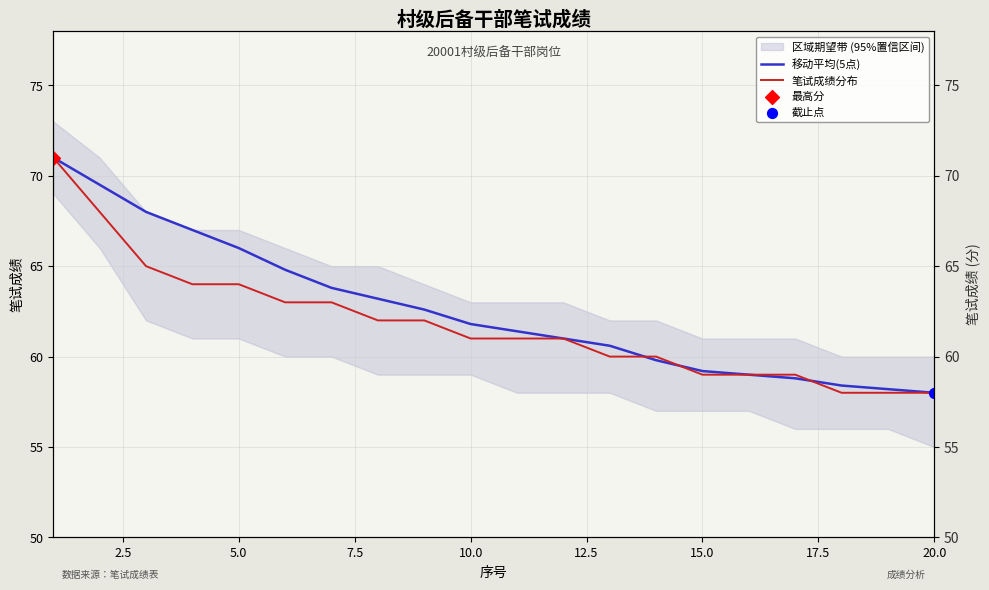

What are all the series names shown in the legend?

移动平均(5点), 笔试成绩分布